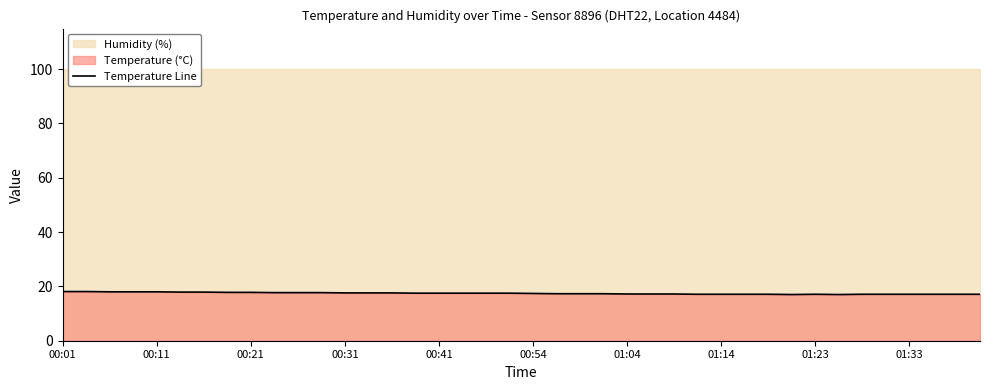

How many data points are above 17?

38